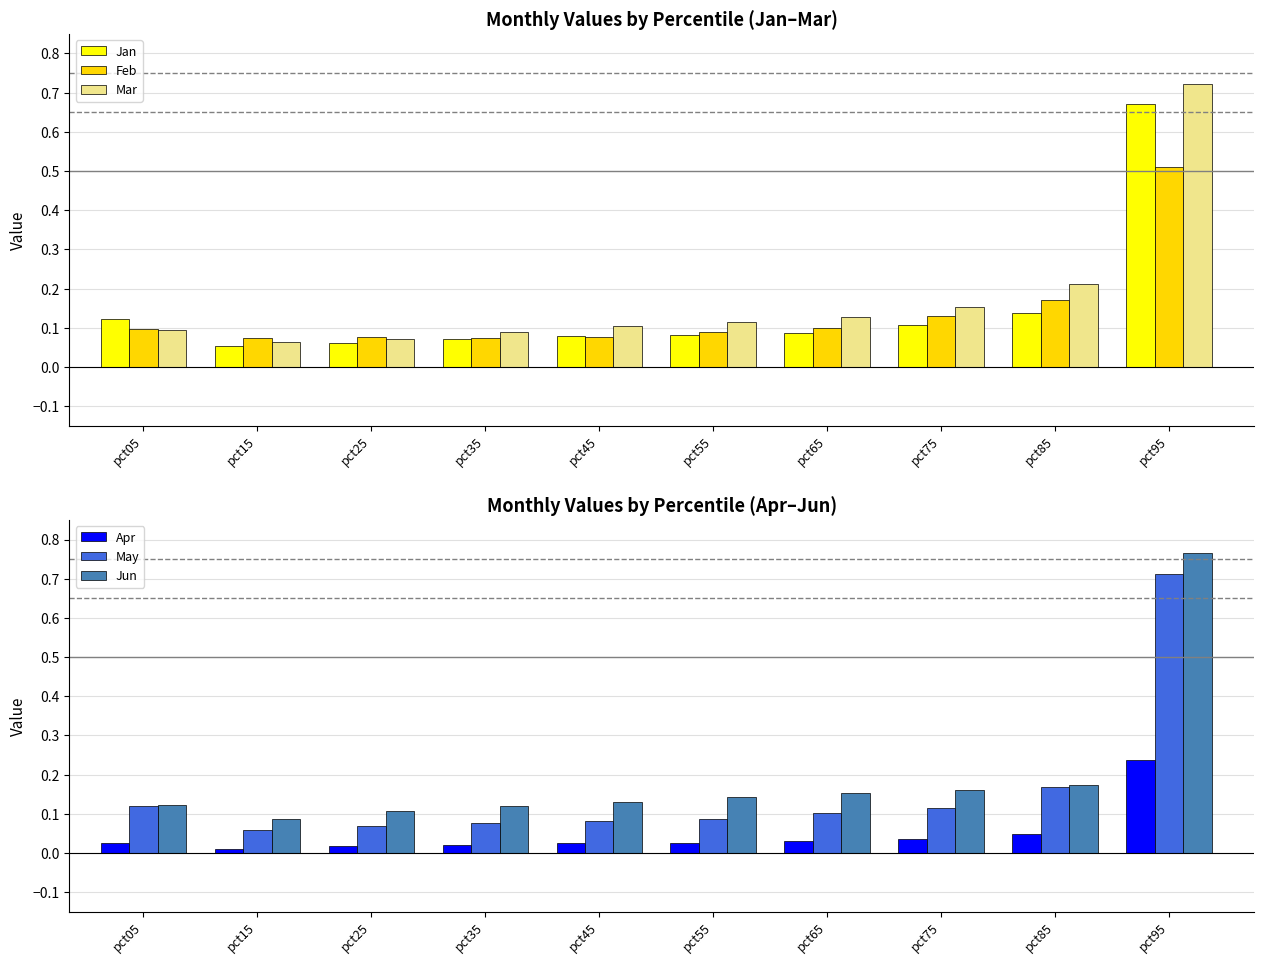

Which category has the lowest value in the Apr series?

pct15